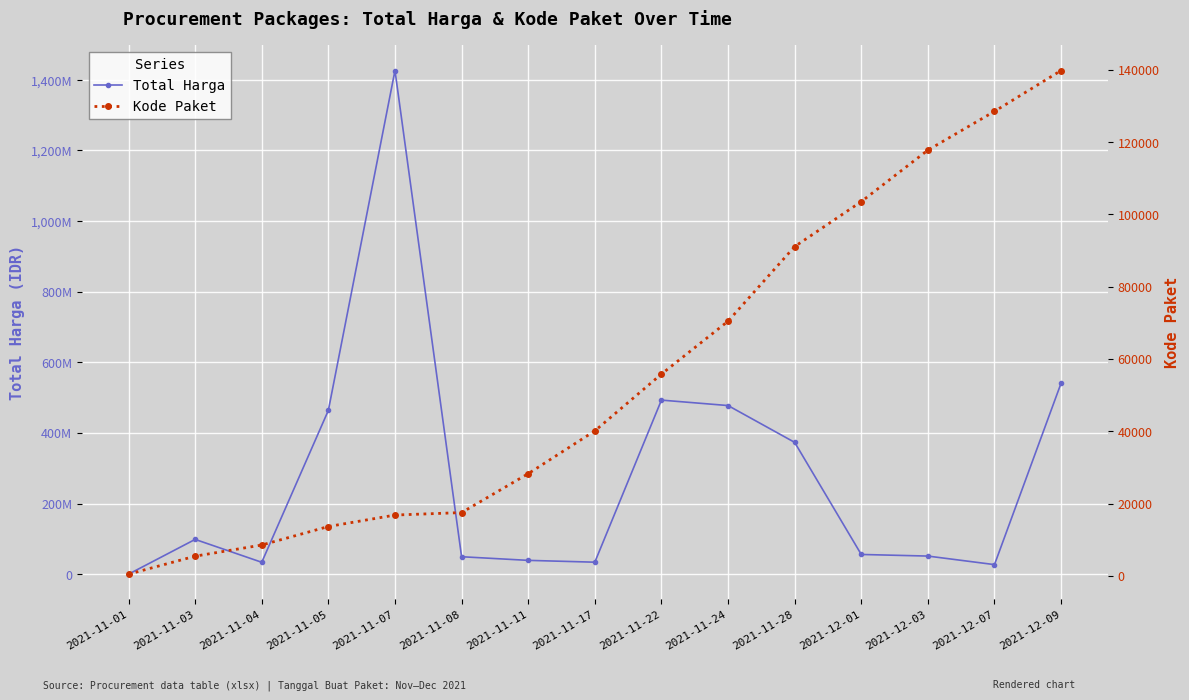

Reading right to left, extract all data points from this chart.

Total Harga: 2021-12-09=541071000	2021-12-07=27412000	2021-12-03=51601000	2021-12-01=56152800	2021-11-28=373404000	2021-11-24=477600000	2021-11-22=493000000	2021-11-17=34292000	2021-11-11=39440000	2021-11-08=49730040	2021-11-07=1425867900	2021-11-05=464002100	2021-11-04=34000000	2021-11-03=98772570	2021-11-01=333600
Kode Paket: 2021-12-09=139817	2021-12-07=128516	2021-12-03=117783	2021-12-01=103541	2021-11-28=91101	2021-11-24=70453	2021-11-22=55826	2021-11-17=40112	2021-11-11=28271	2021-11-08=17509	2021-11-07=16823	2021-11-05=13652	2021-11-04=8530	2021-11-03=5449	2021-11-01=464